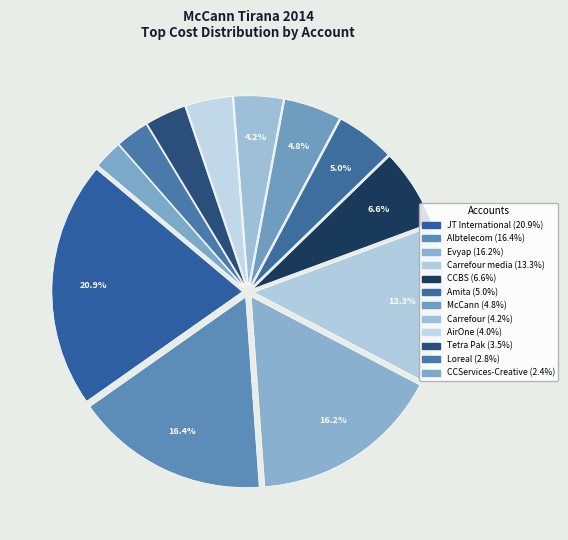

Which category has the smallest portion of the pie?

CCServices-Creative